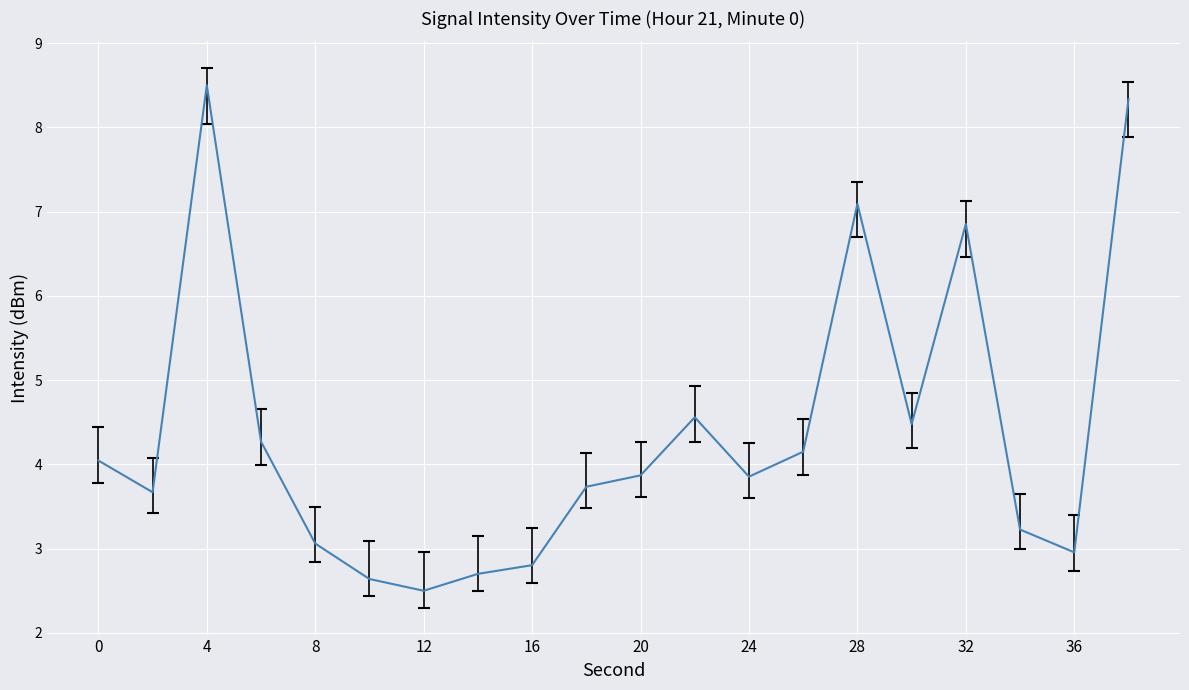

Reading left to right, list all the values displayed in this chart.

4.0	3.7	8.5	4.3	3.1	2.6	2.5	2.7	2.8	3.7	3.9	4.6	3.9	4.2	7.1	4.5	6.9	3.2	3.0	8.3